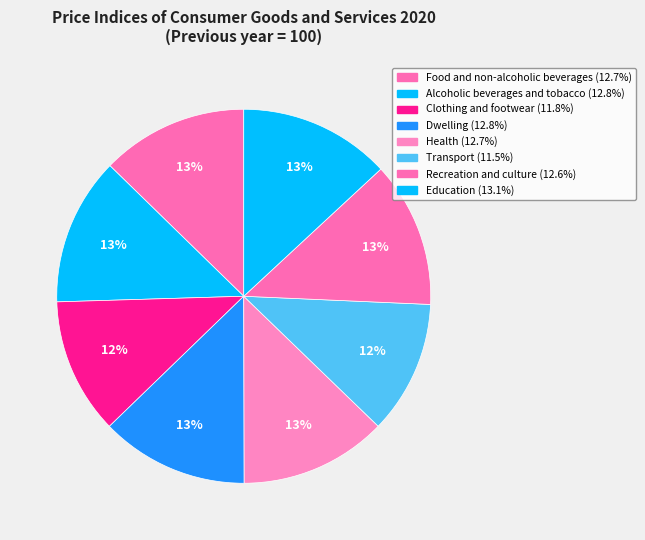

Is it true that Education is 25% of the pie?

False